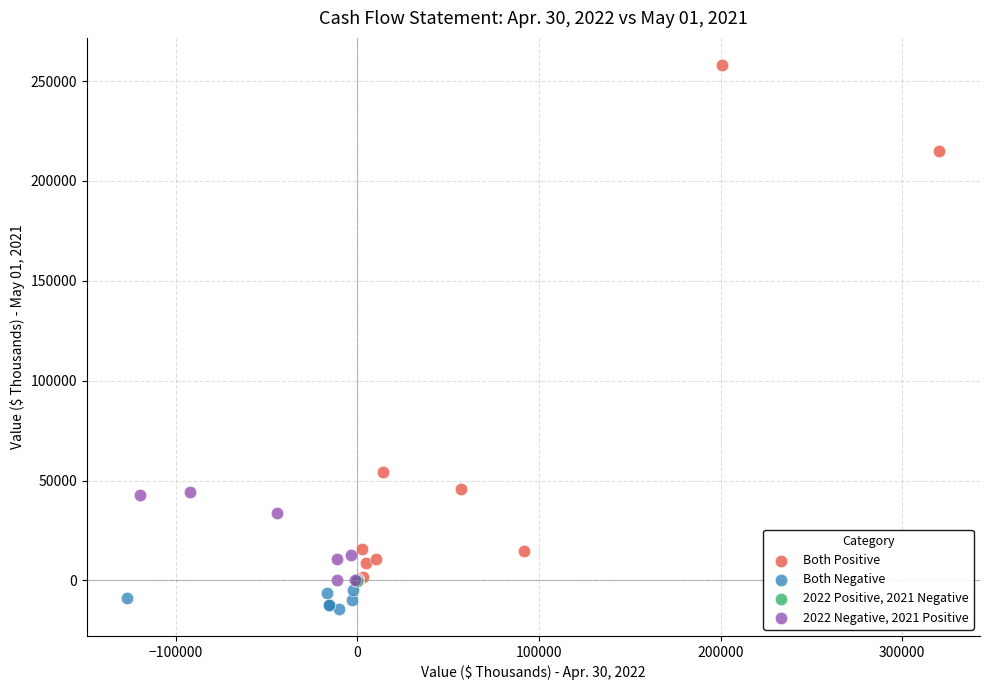

What are all the series names shown in the legend?

Both Positive, Both Negative, 2022 Positive, 2021 Negative, 2022 Negative, 2021 Positive